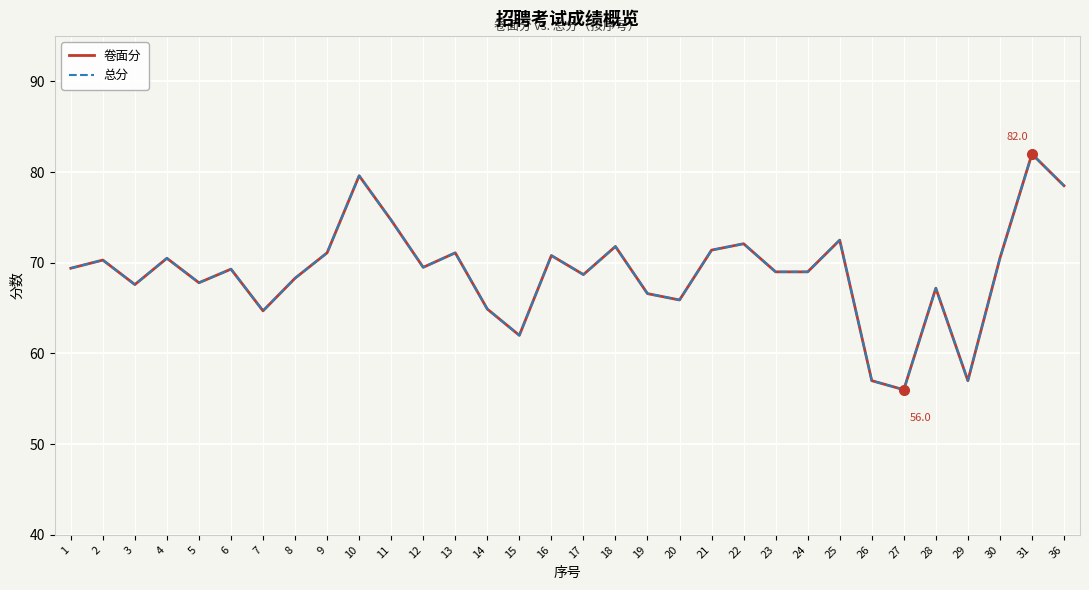

Does the chart have visible grid lines?

Yes